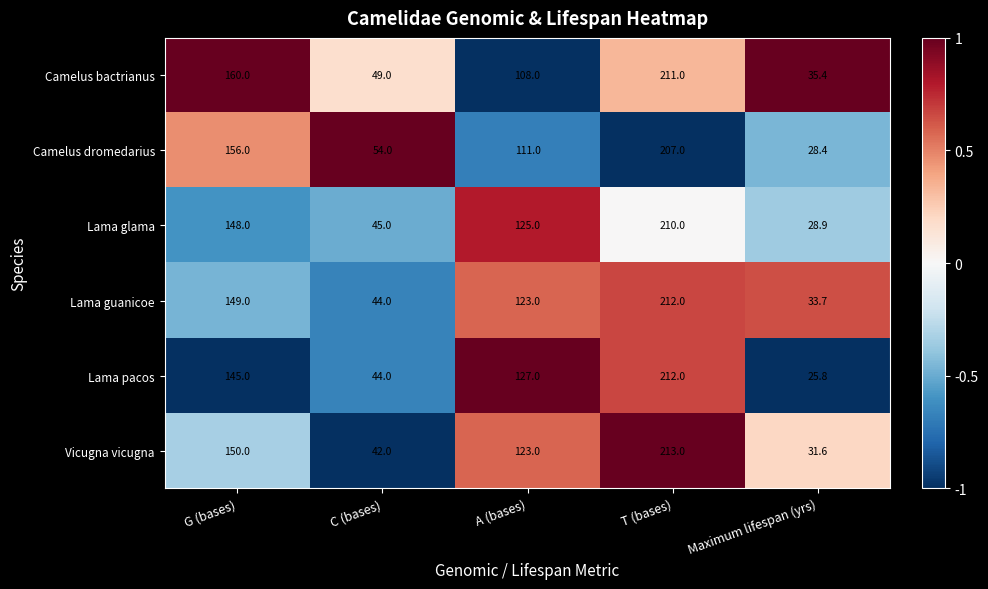

At which label does Camelus bactrianus reach its peak?

T (bases)